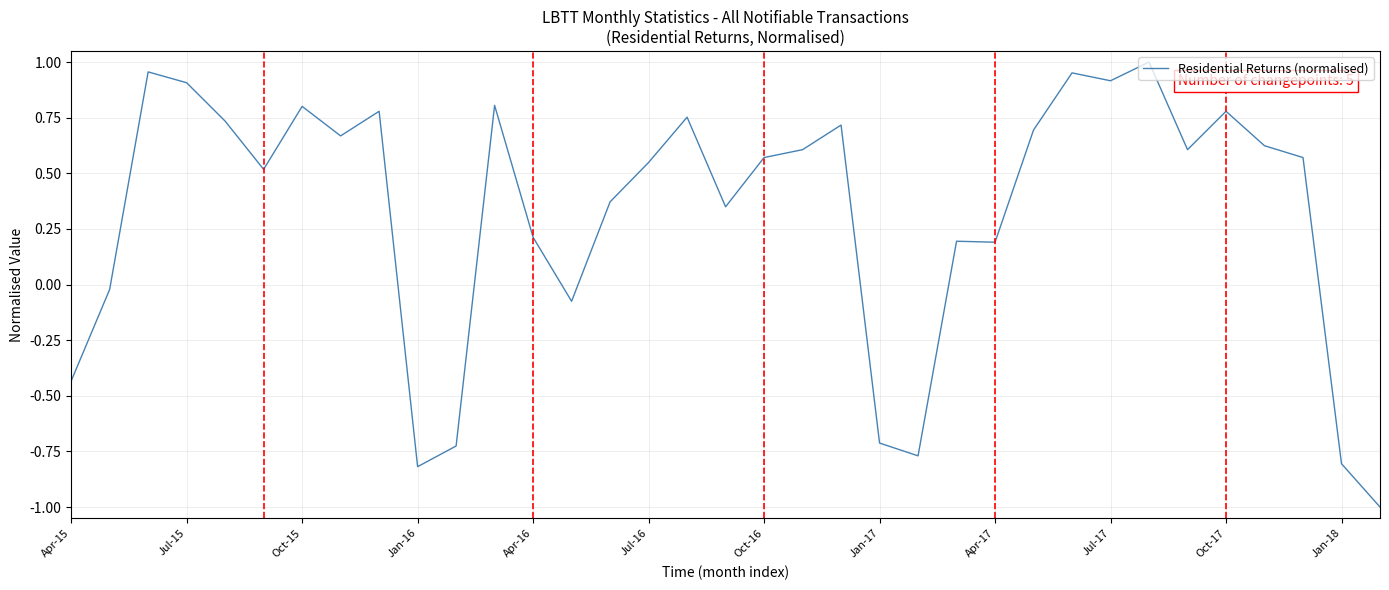

Does the chart display data point markers on the line(s)?

No